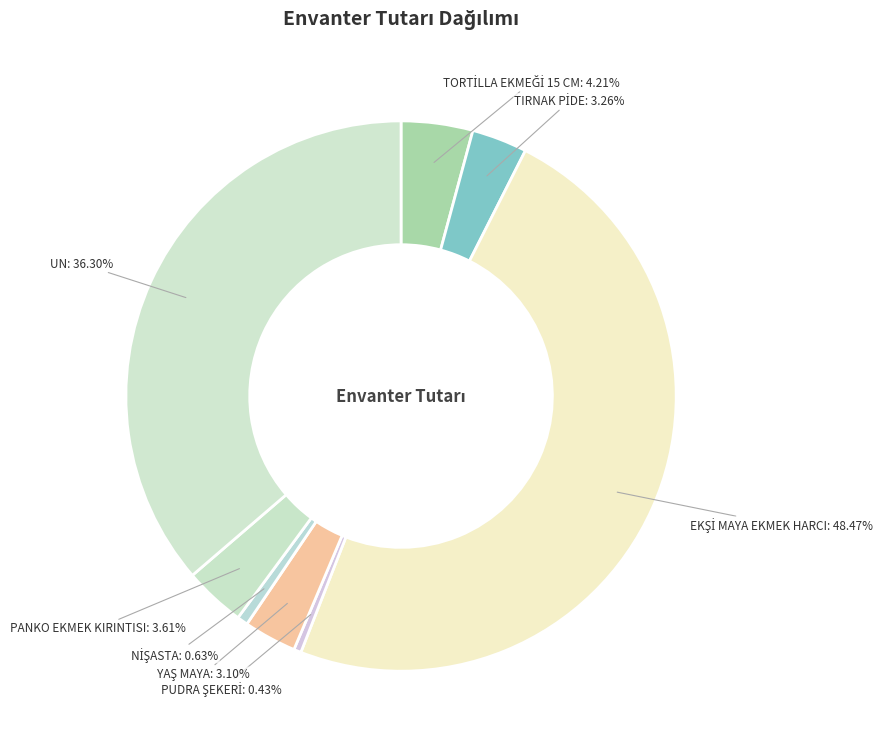

To the nearest percent, what is the difference between the largest and smallest slice percentages?

48%